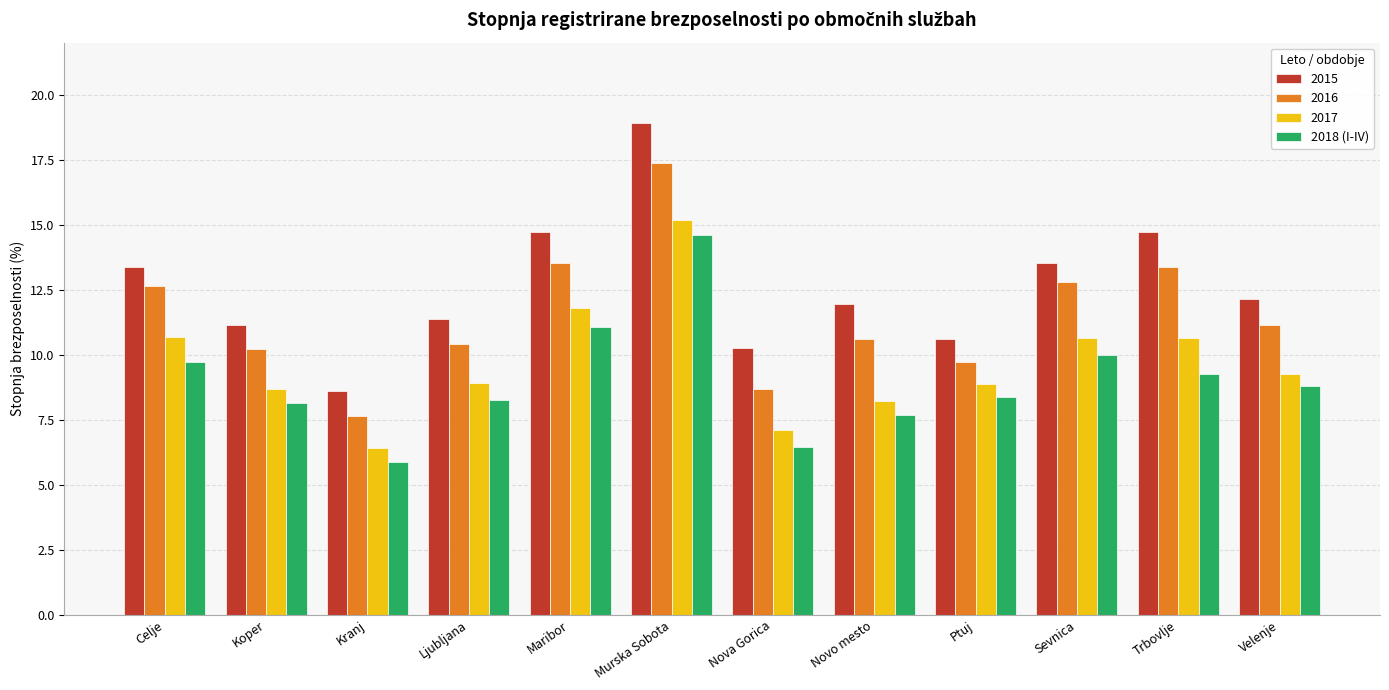

Which category has the lowest value across all series?

Kranj